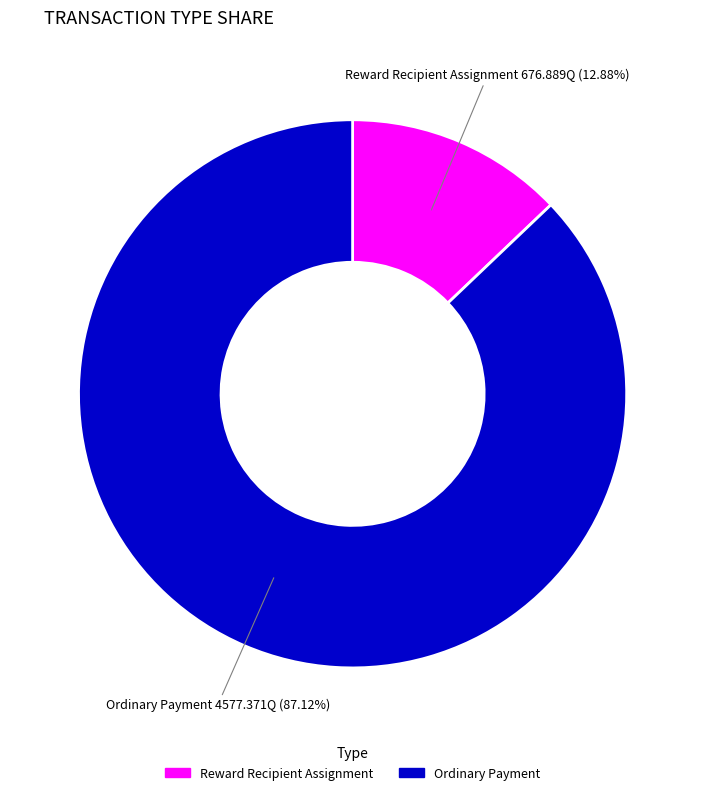

Is there any slice that represents more than half of the pie?

Yes